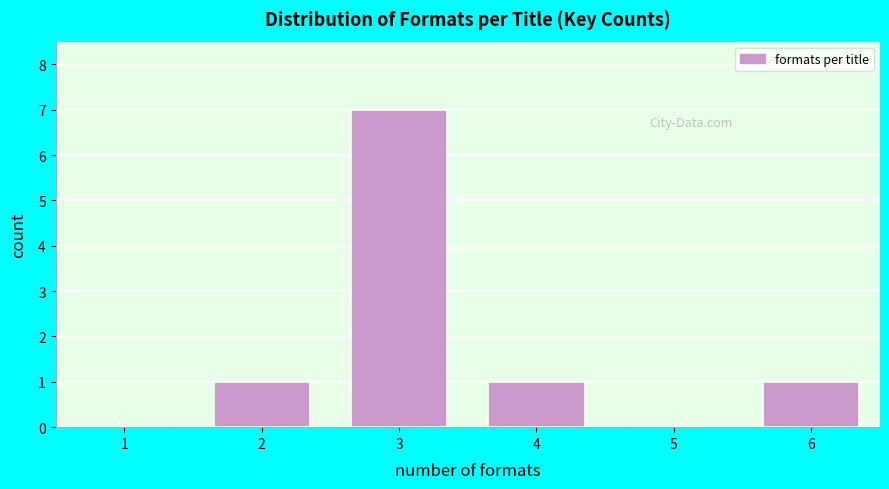

Reading left to right, transcribe all the data shown in this chart.

1=0	2=1	3=7	4=1	5=0	6=1